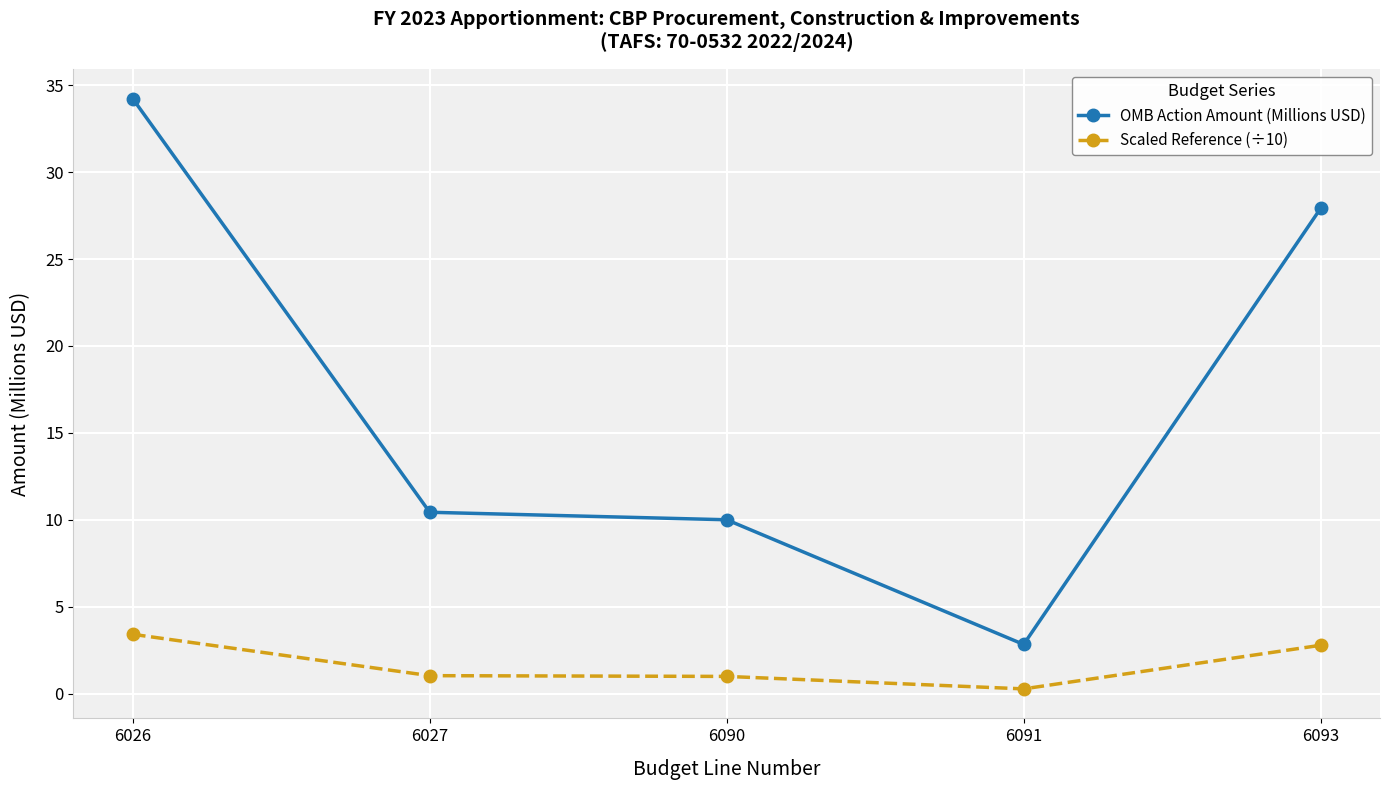

What is the sum of the OMB Action Amount (Millions USD) values at 6027 and 6026?

44.7